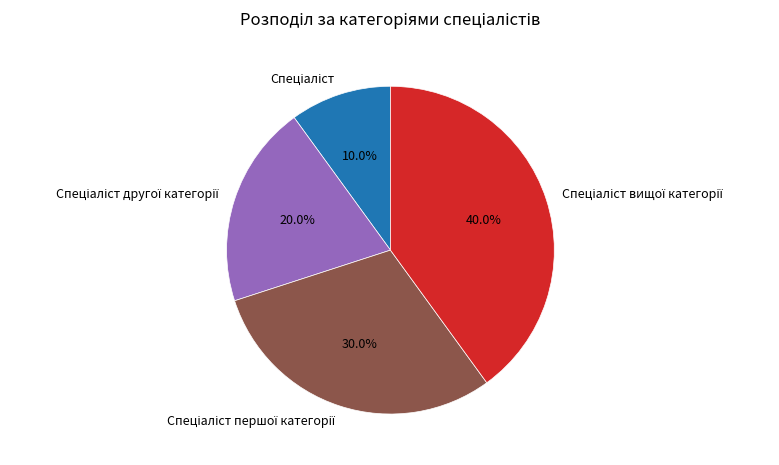

Is there any slice that represents more than half of the pie?

No